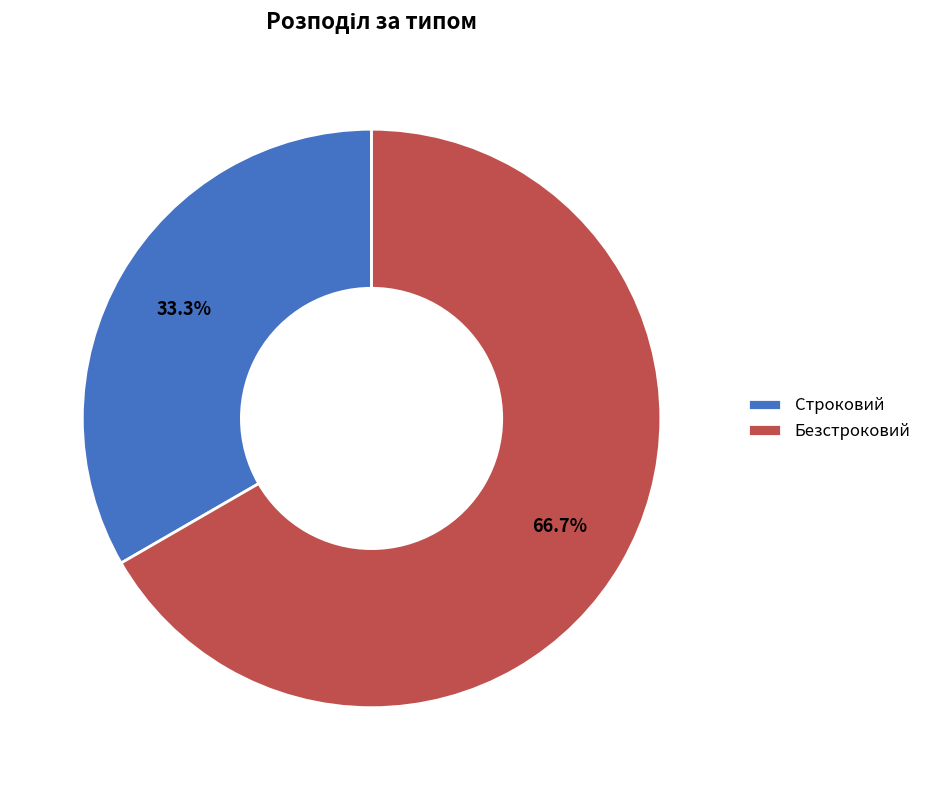

Rank the categories by value from lowest to highest.

Строковий, Безстроковий